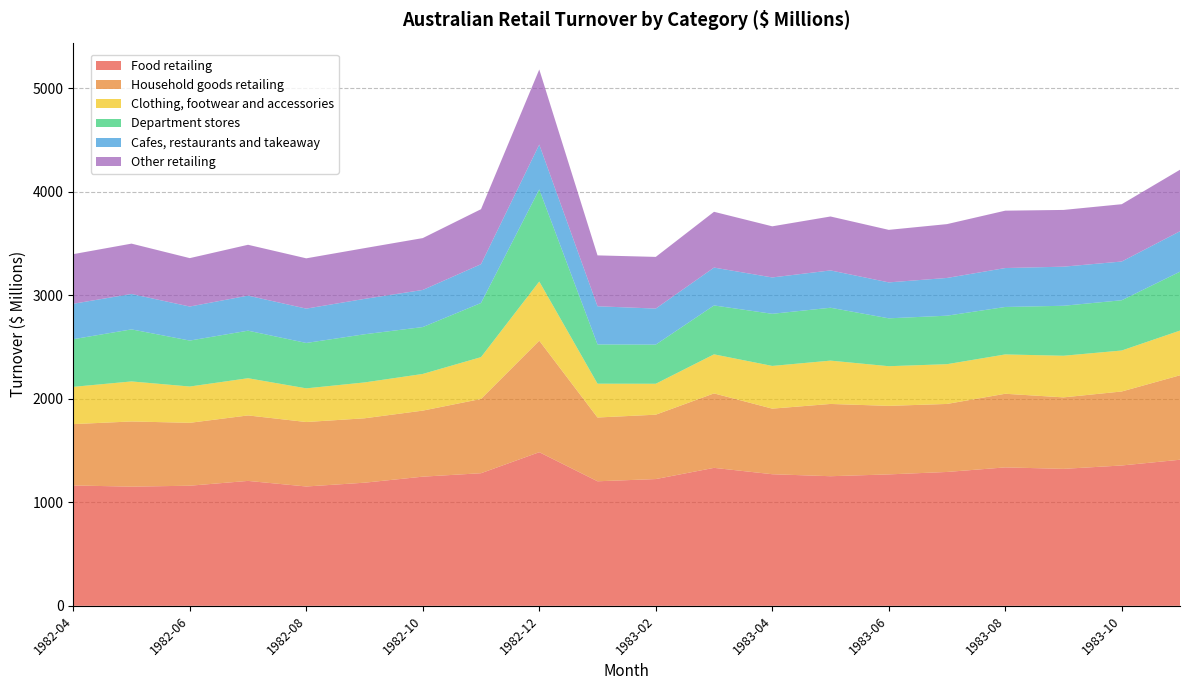

Reading left to right, extract all data points from this chart.

Food retailing: 1982-04=1162.6	1982-05=1150.9	1982-06=1160.0	1982-07=1206.4	1982-08=1152.5	1982-09=1189.1	1982-10=1247.4	1982-11=1280.7	1982-12=1483.7	1983-01=1202.8	1983-02=1224.2	1983-03=1332.4	1983-04=1270.9	1983-05=1251.7	1983-06=1269.3	1983-07=1292.8	1983-08=1337.0	1983-09=1322.8	1983-10=1355.4	1983-11=1410.9
Household goods retailing: 1982-04=592.3	1982-05=629.6	1982-06=607.4	1982-07=632.4	1982-08=622.6	1982-09=622.0	1982-10=637.8	1982-11=717.2	1982-12=1077.0	1983-01=615.9	1983-02=621.7	1983-03=719.1	1983-04=633.4	1983-05=697.9	1983-06=661.8	1983-07=656.9	1983-08=711.0	1983-09=690.3	1983-10=714.6	1983-11=815.5
Clothing, footwear and accessories: 1982-04=359.9	1982-05=386.6	1982-06=350.5	1982-07=359.3	1982-08=325.2	1982-09=346.3	1982-10=354.2	1982-11=403.9	1982-12=571.4	1983-01=326.5	1983-02=298.7	1983-03=377.2	1983-04=412.5	1983-05=418.5	1983-06=383.0	1983-07=384.0	1983-08=379.9	1983-09=402.0	1983-10=395.8	1983-11=431.7
Department stores: 1982-04=460.1	1982-05=502.6	1982-06=443.8	1982-07=459.1	1982-08=438.4	1982-09=465.1	1982-10=452.7	1982-11=522.9	1982-12=889.3	1983-01=379.2	1983-02=378.0	1983-03=472.1	1983-04=503.4	1983-05=510.6	1983-06=462.4	1983-07=468.3	1983-08=458.2	1983-09=482.7	1983-10=485.3	1983-11=568.7
Cafes, restaurants and takeaway: 1982-04=342.4	1982-05=342.1	1982-06=328.7	1982-07=338.5	1982-08=331.5	1982-09=341.9	1982-10=358.4	1982-11=374.7	1982-12=433.1	1983-01=368.6	1983-02=348.1	1983-03=365.8	1983-04=351.1	1983-05=360.5	1983-06=347.1	1983-07=364.5	1983-08=376.0	1983-09=377.6	1983-10=374.1	1983-11=390.6
Other retailing: 1982-04=479.1	1982-05=486.1	1982-06=467.5	1982-07=491.1	1982-08=485.7	1982-09=489.9	1982-10=500.9	1982-11=531.1	1982-12=725.2	1983-01=491.4	1983-02=499.1	1983-03=538.7	1983-04=493.8	1983-05=520.8	1983-06=507.3	1983-07=519.9	1983-08=554.2	1983-09=547.9	1983-10=553.5	1983-11=594.1